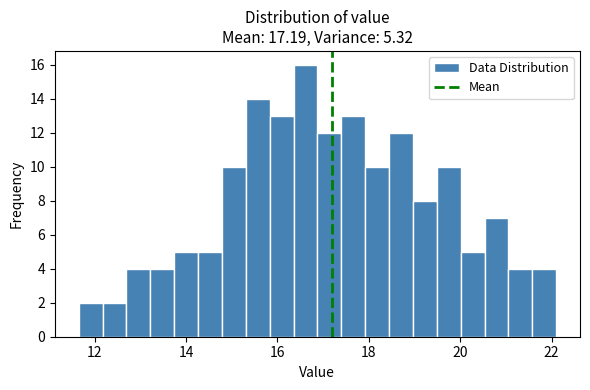

Read against the x-axis, roughly where is the centre of the tallest bar?

16.6